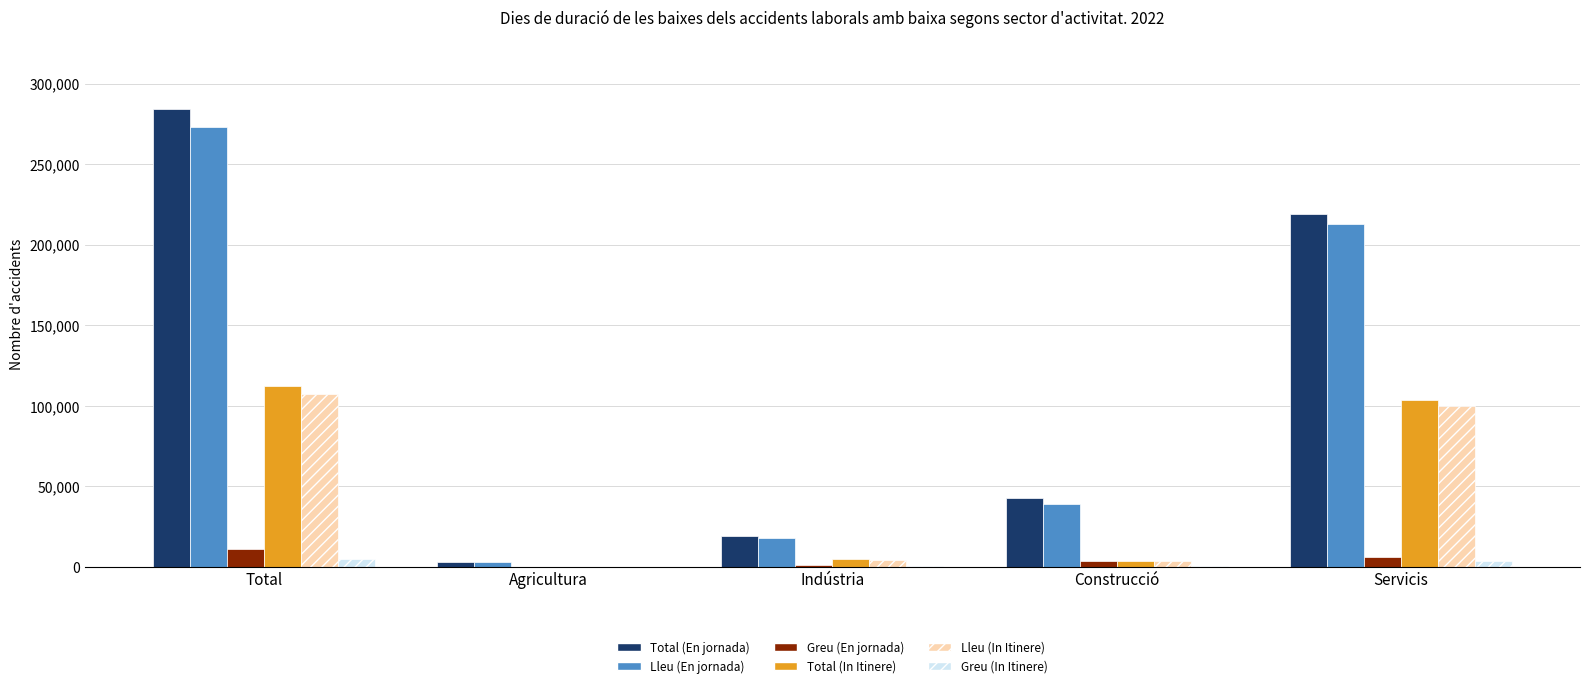

At which category does the chart reach its peak across all series?

Total